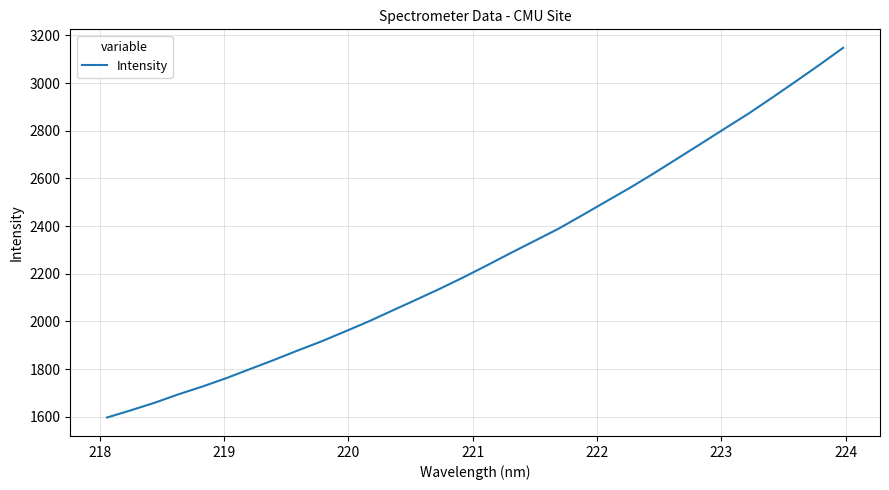

What is the minimum value shown in the chart?

1596.6